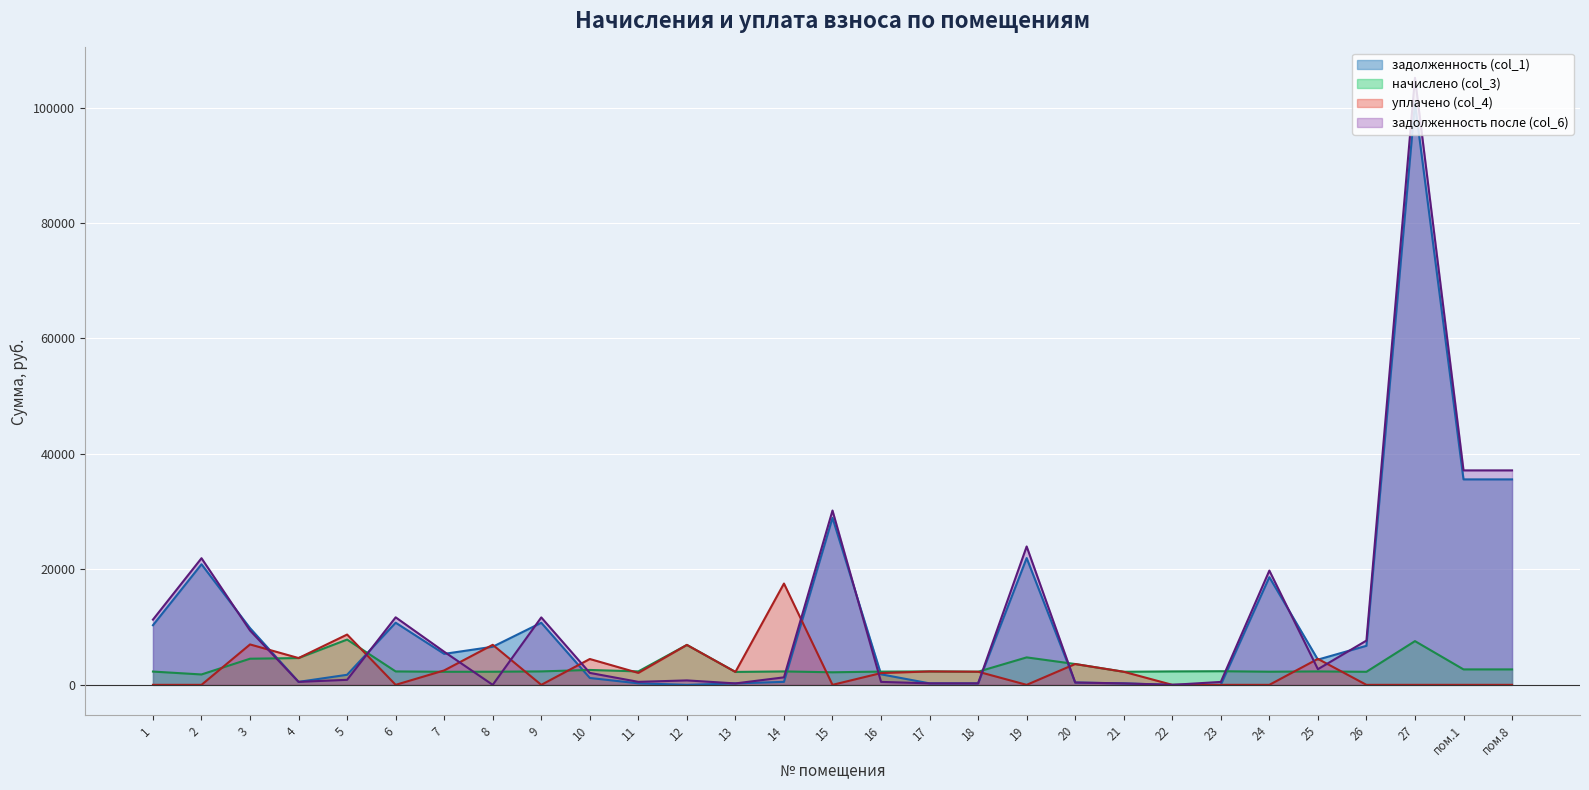

How many values in the уплачено (col_4) series exceed 2069?

15